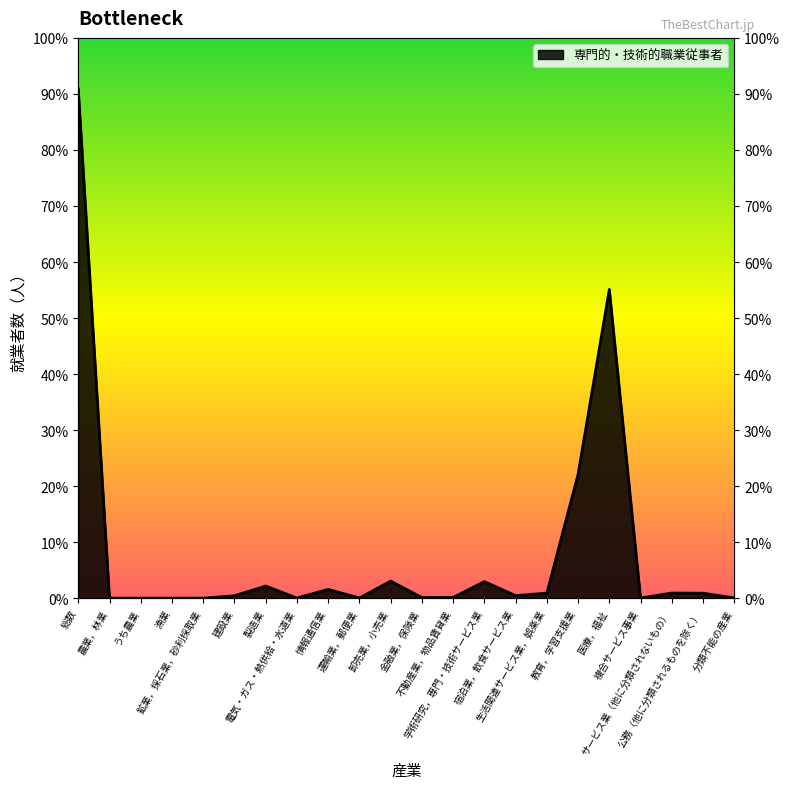

What position from the left is 情報通信業?

9